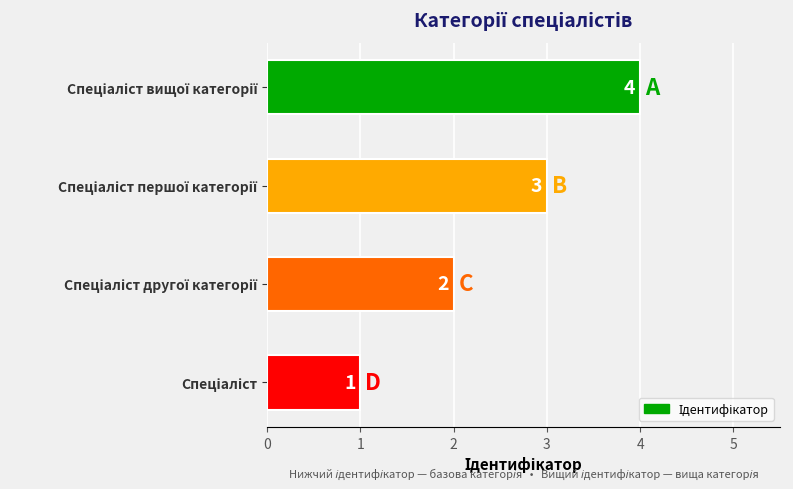

What is the sum of all values?

10